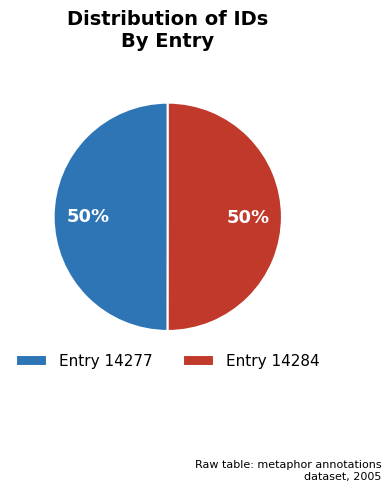

What is the ratio of the value at Entry 14284 to the value at Entry 14277?

1.0